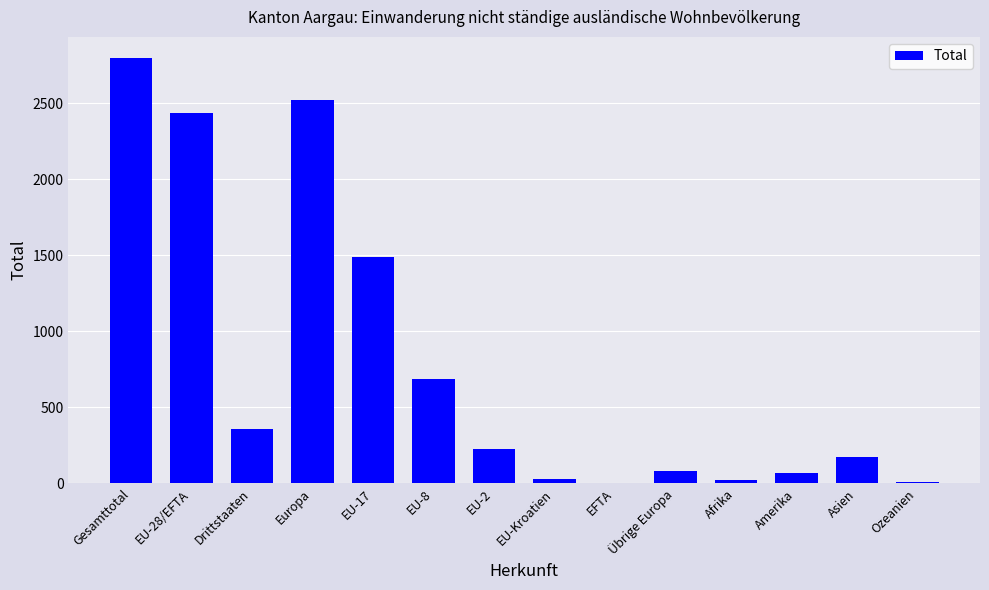

The chart shows a value of 25 at Afrika. True or false?

True